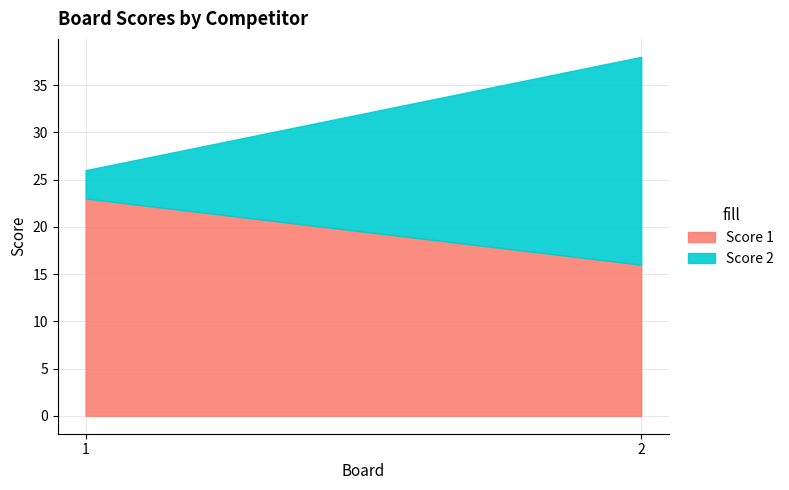

List the series in order of their peak value, highest first.

Score 1, Score 2